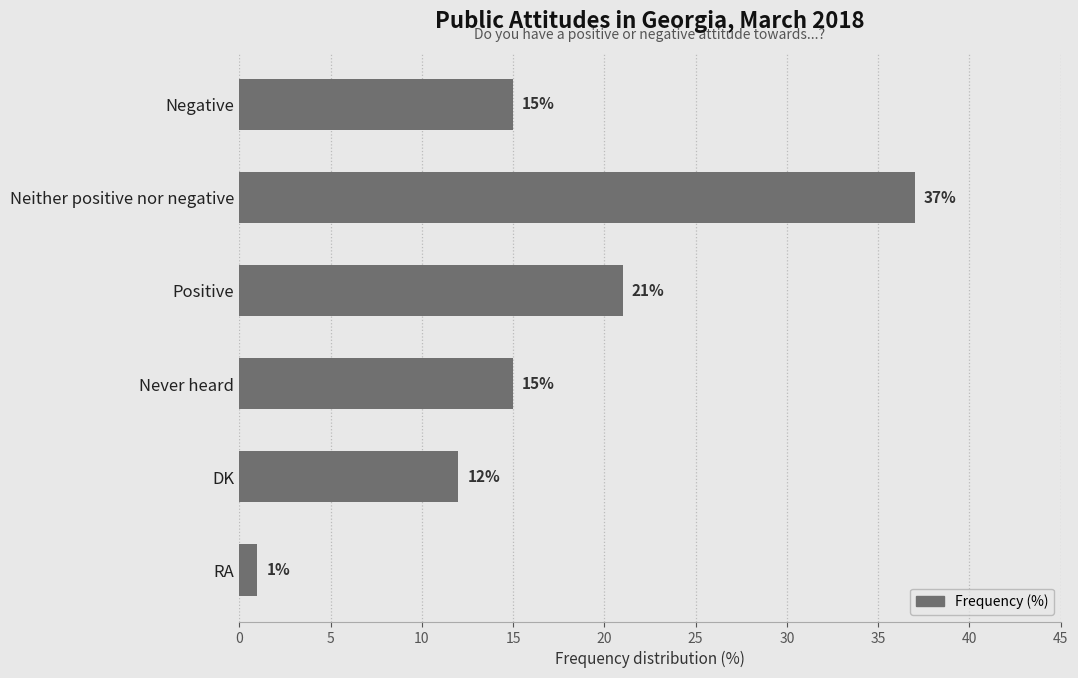

What is the label of the 2nd bar from the bottom?

DK